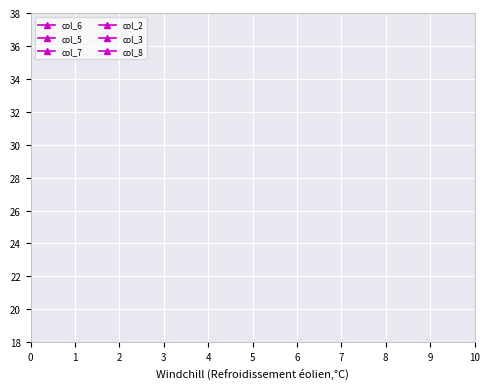

How many series are shown in this chart?

6